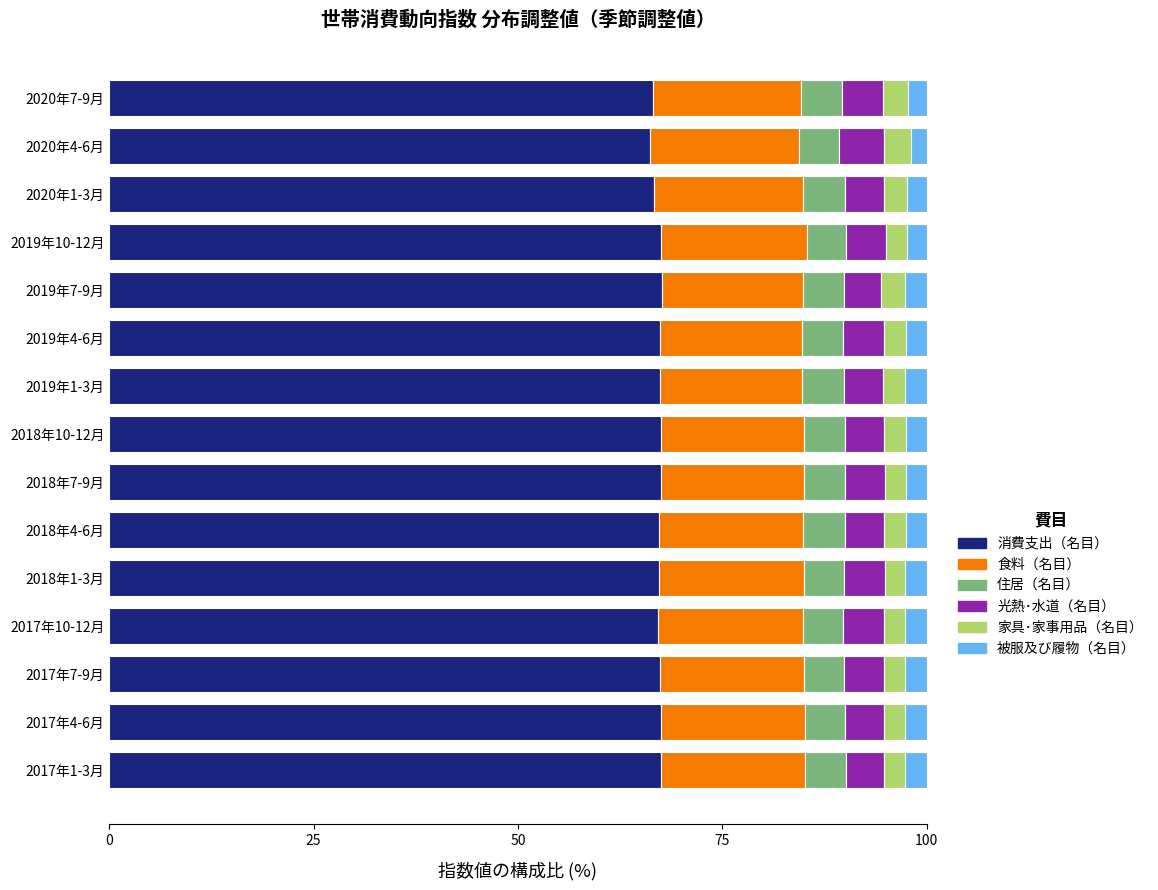

What is the maximum value for 消費支出（名目）?

67.6